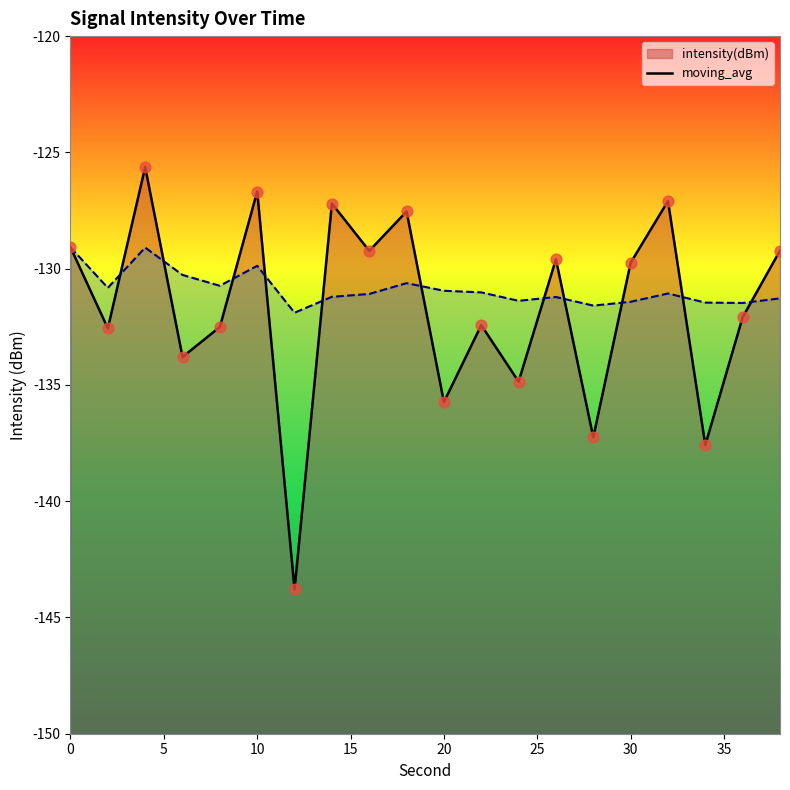

Which series has the widest spread of Y values?

intensity(dBm)